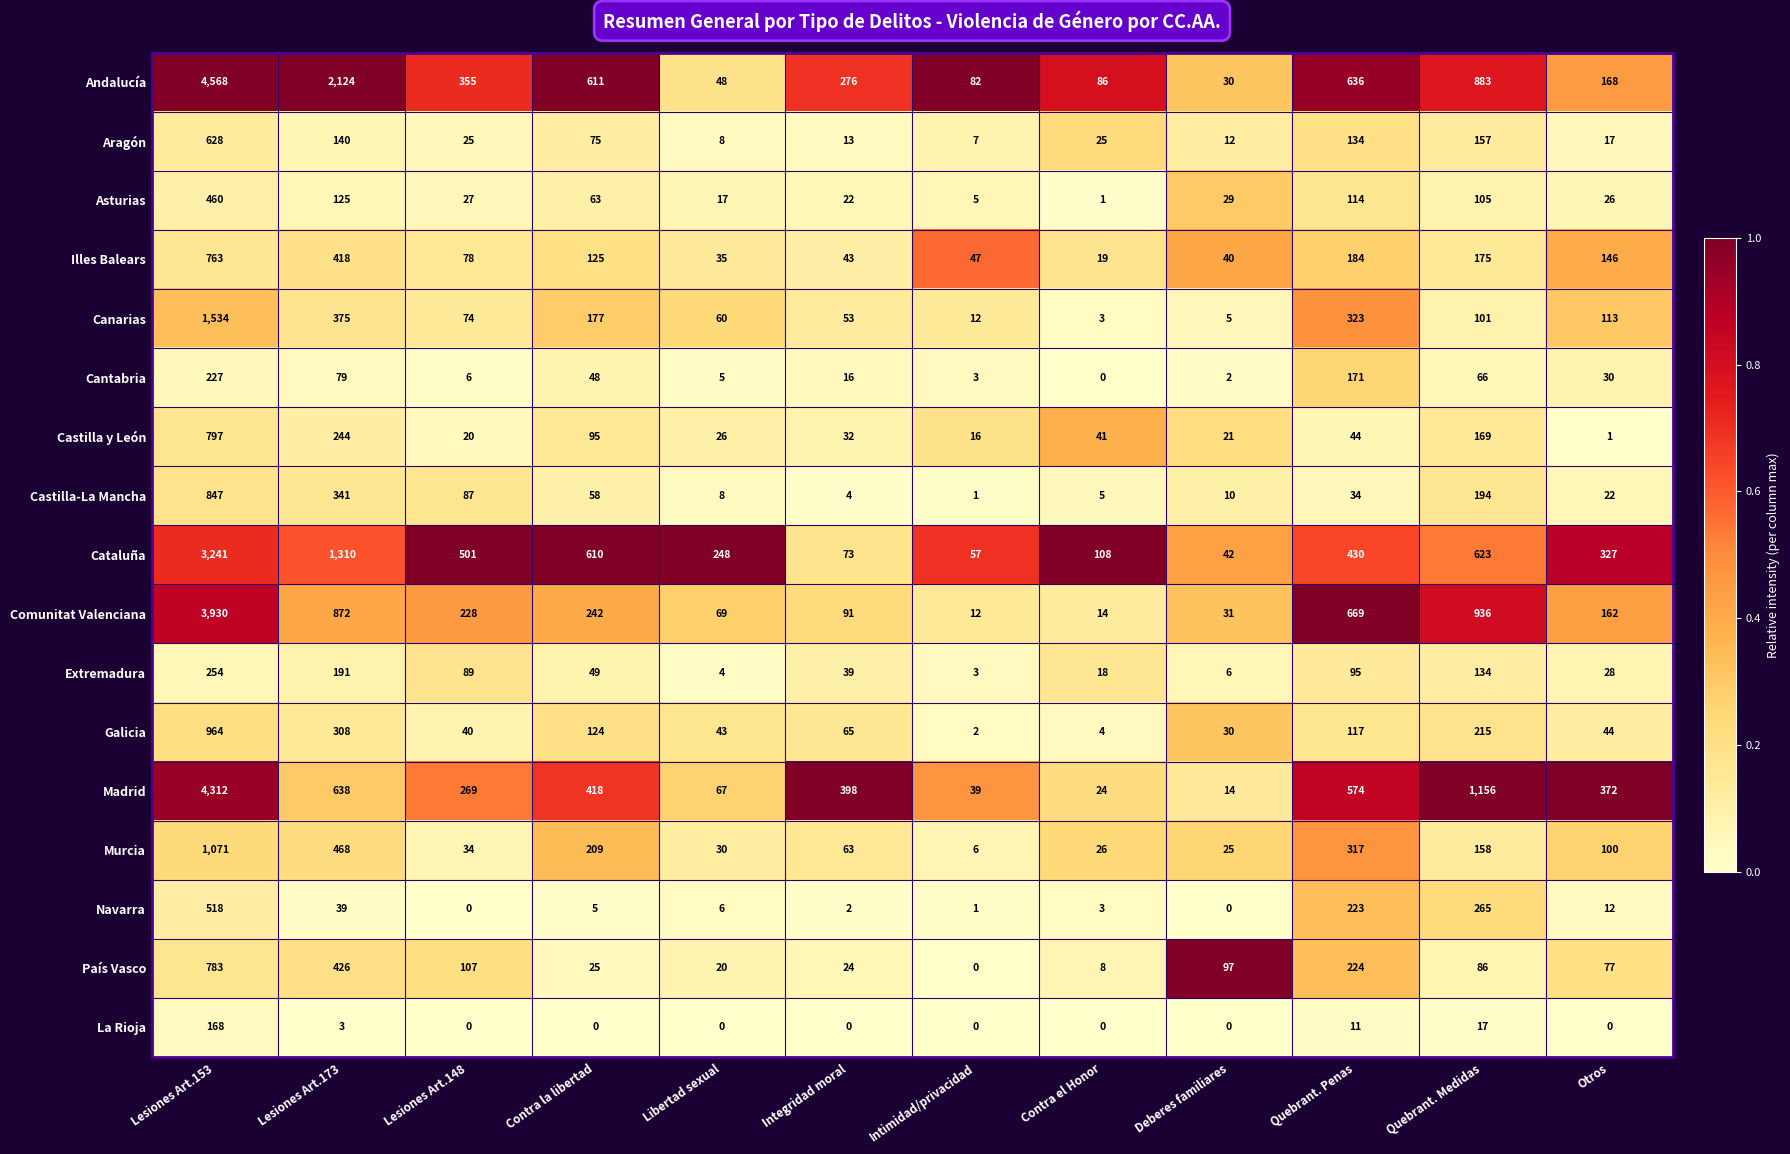

List the series in order of their peak value, highest first.

Andalucía, Madrid, Comunitat Valenciana, Cataluña, Canarias, Murcia, Galicia, Castilla-La Mancha, Castilla y León, País Vasco, Illes Balears, Aragón, Navarra, Asturias, Extremadura, Cantabria, La Rioja